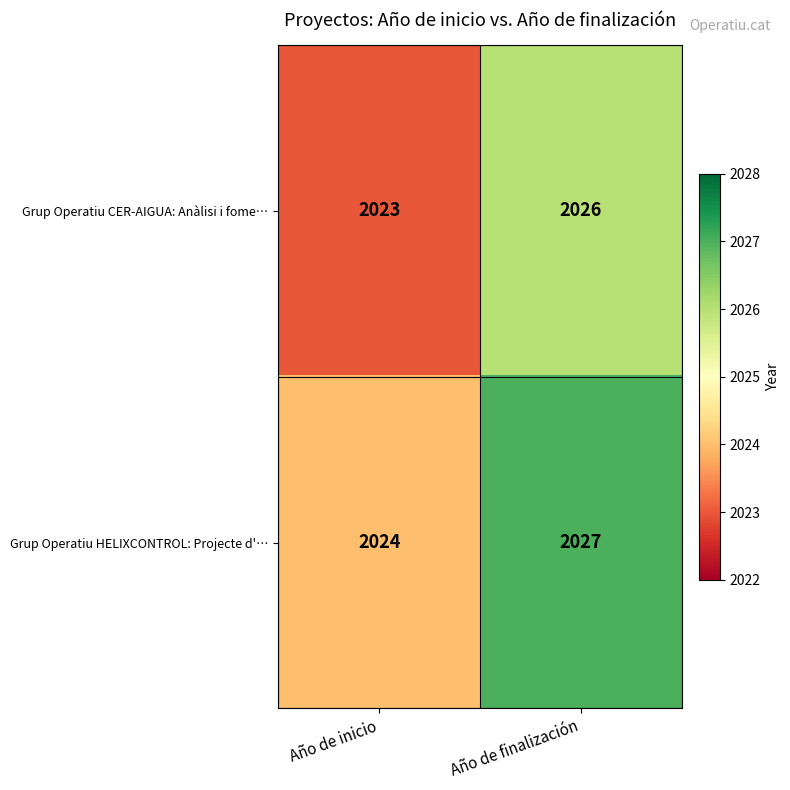

Is it true that Grup Operatiu HELIXCONTROL: Projecte d'… equals 2027 at Año de finalización?

True